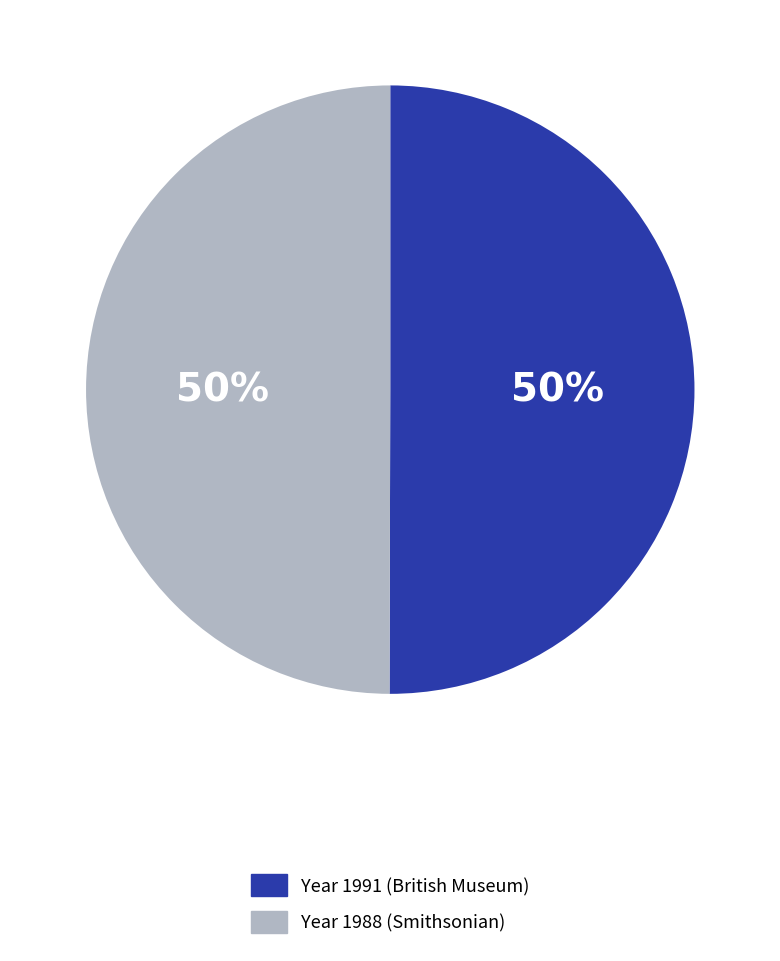

What is the ratio of the value at Year 1988 (Smithsonian) to the value at Year 1991 (British Museum)?

1.0